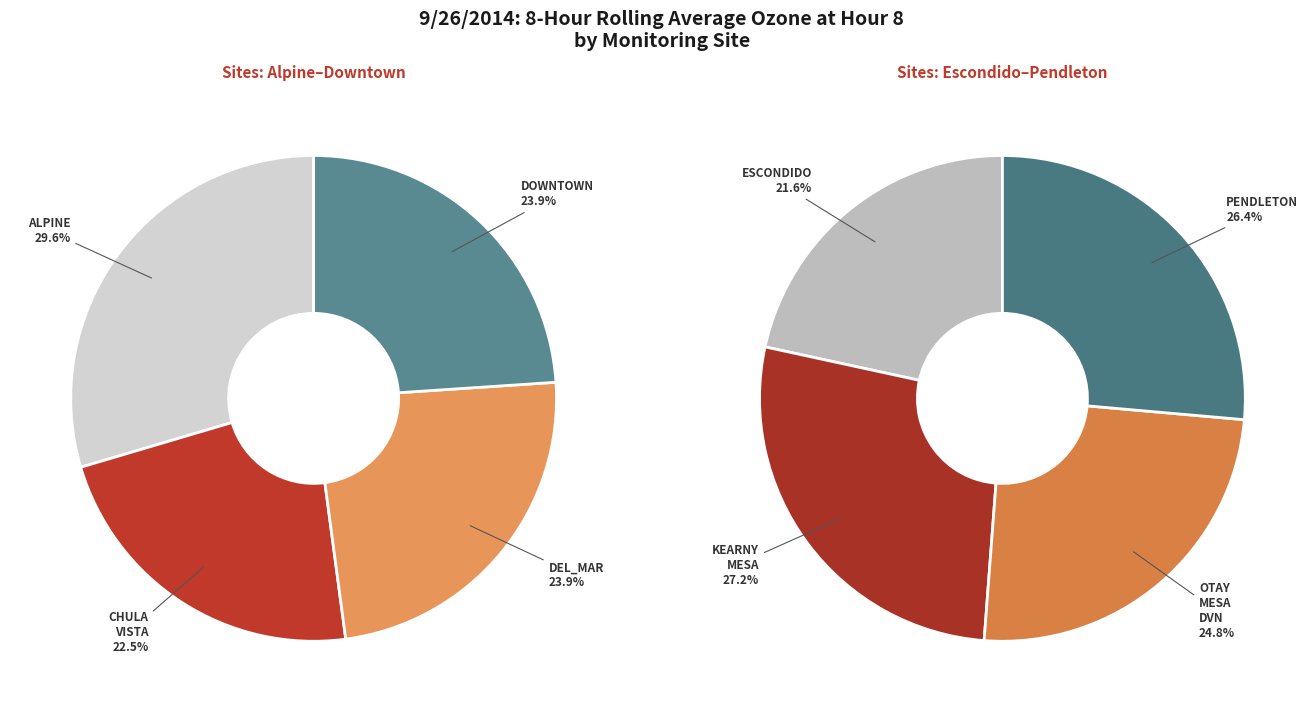

Which category has the biggest portion of the pie?

ALPINE